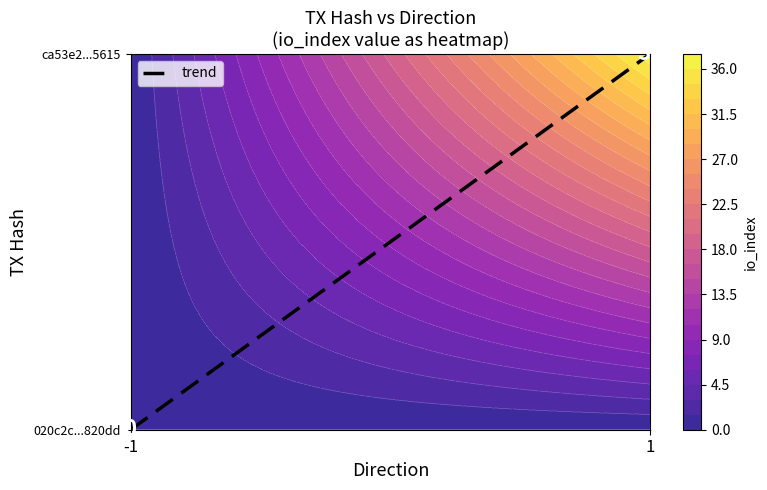

What is the difference between the maximum and minimum values?

1